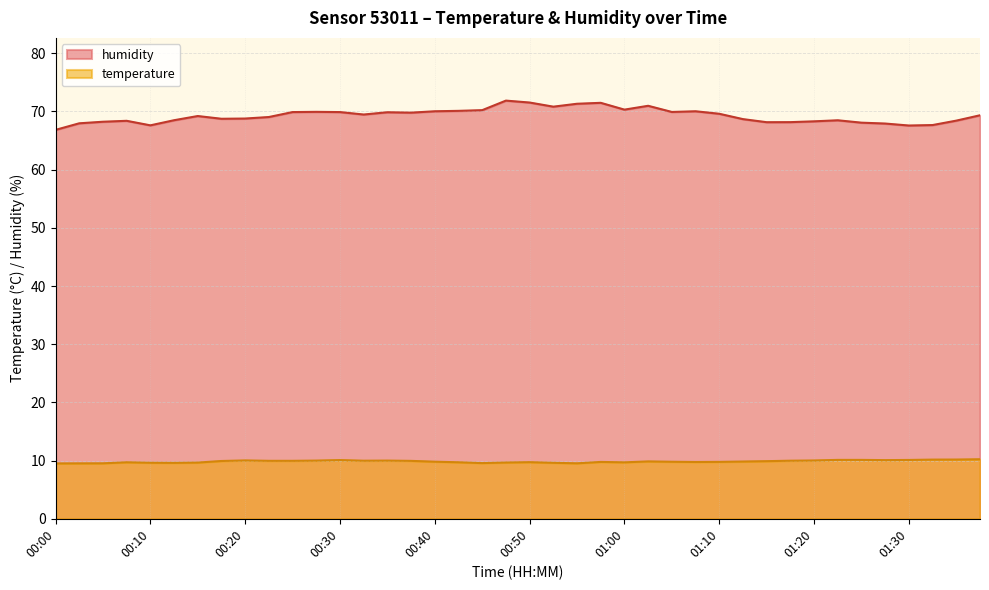

Is it true that humidity equals 69.9 at 00:30?

True